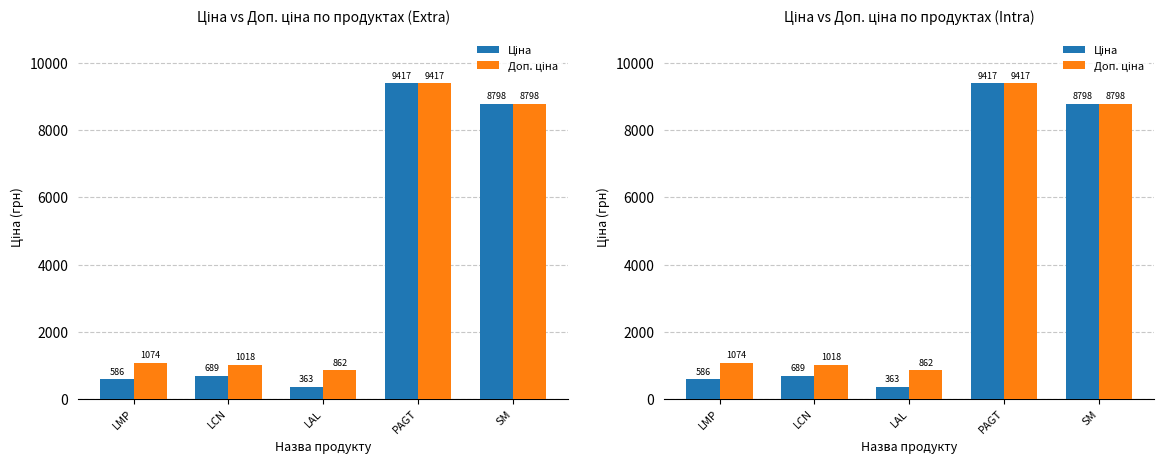

Count the number of categories in the chart.

5